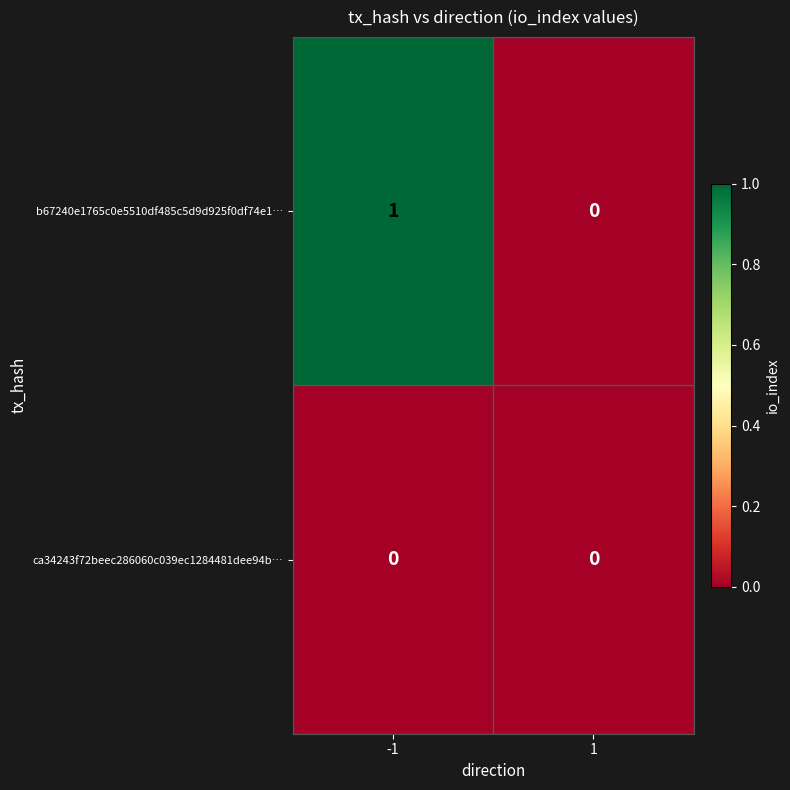

The value of b67240e1765c0e5510df485c5d9d925f0df74e1… at -1 is 1. True or false?

True